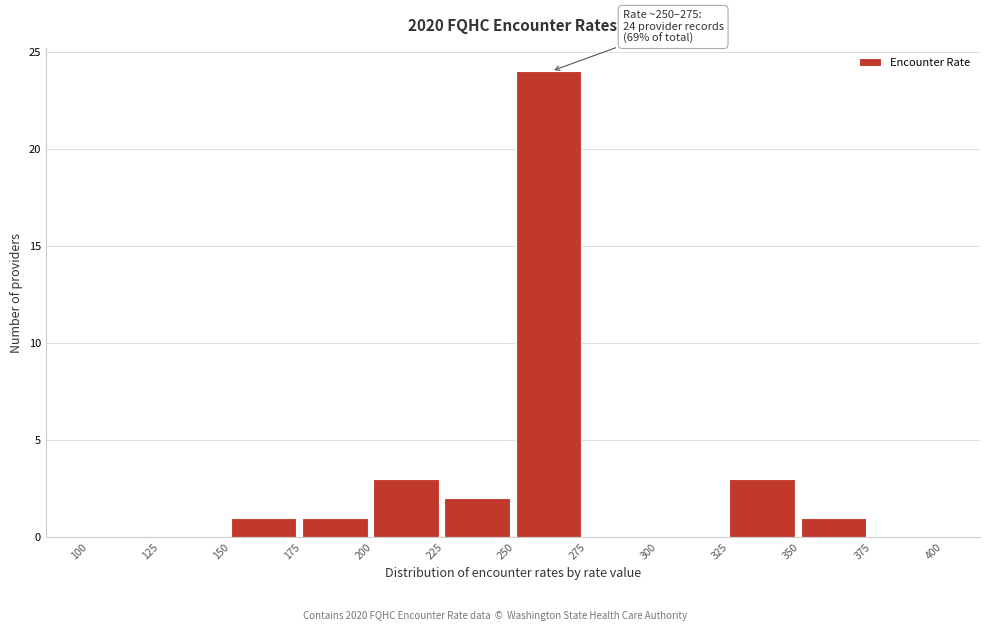

Over which range of the x-axis is the bar tallest?

250 to 275